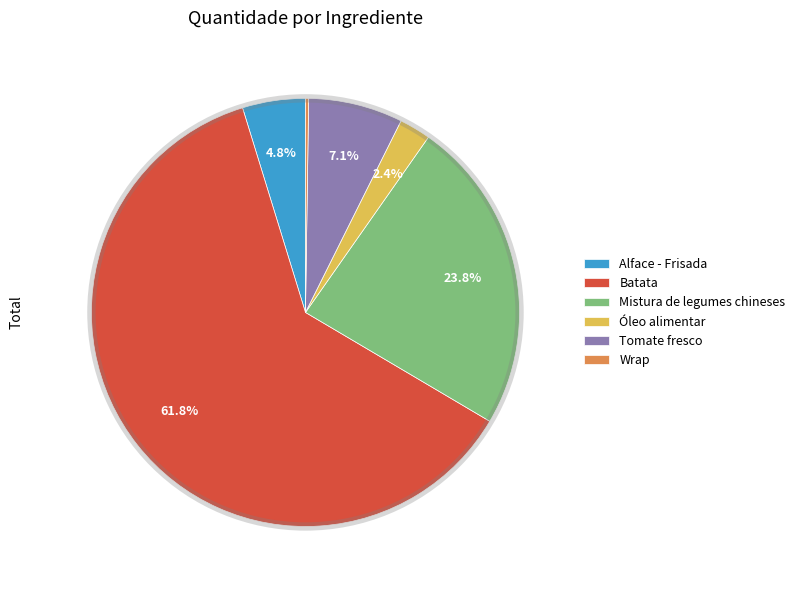

Which category has the biggest portion of the pie?

Batata